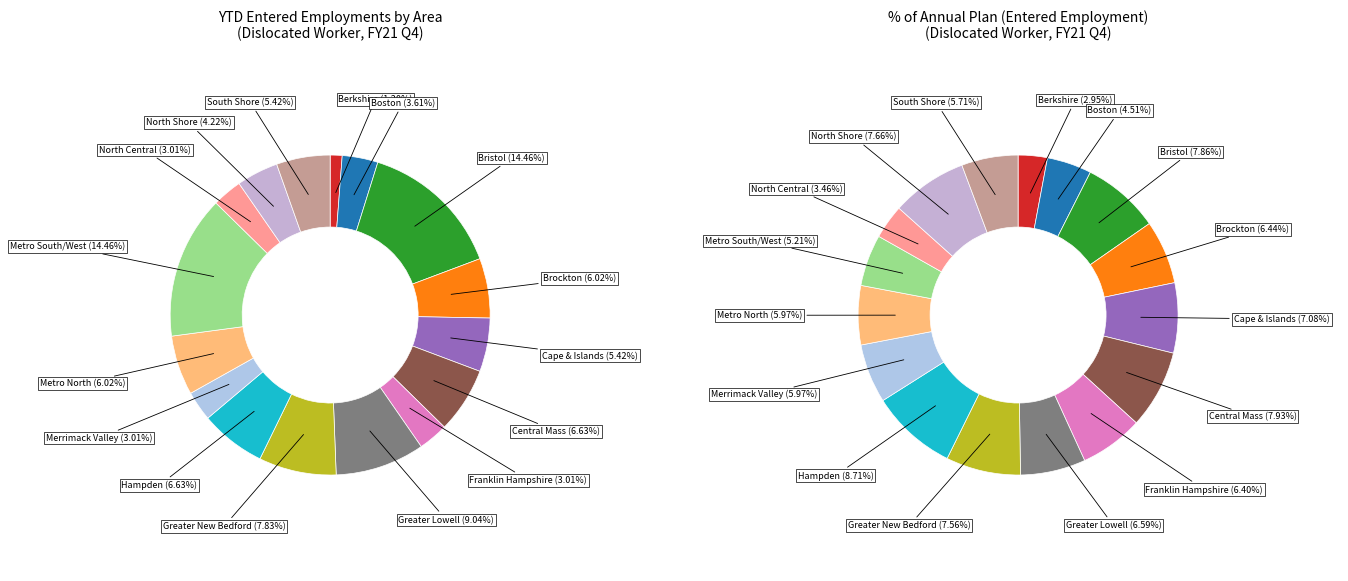

What percentage is the Cape & Islands slice, to the nearest percent?

5%